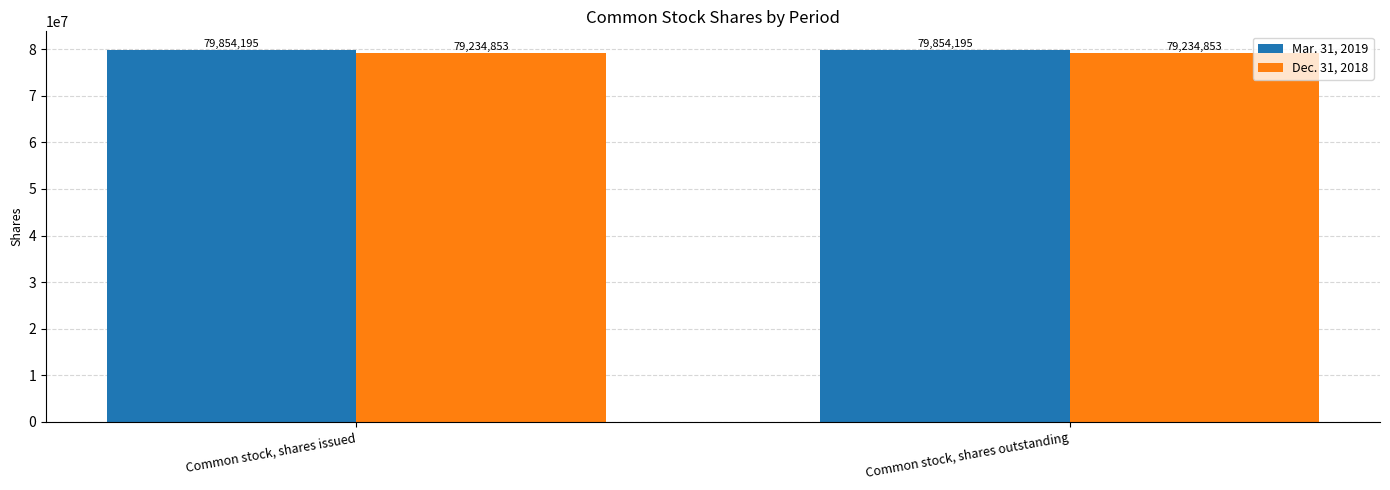

List the series in order of their peak value, highest first.

Mar. 31, 2019, Dec. 31, 2018